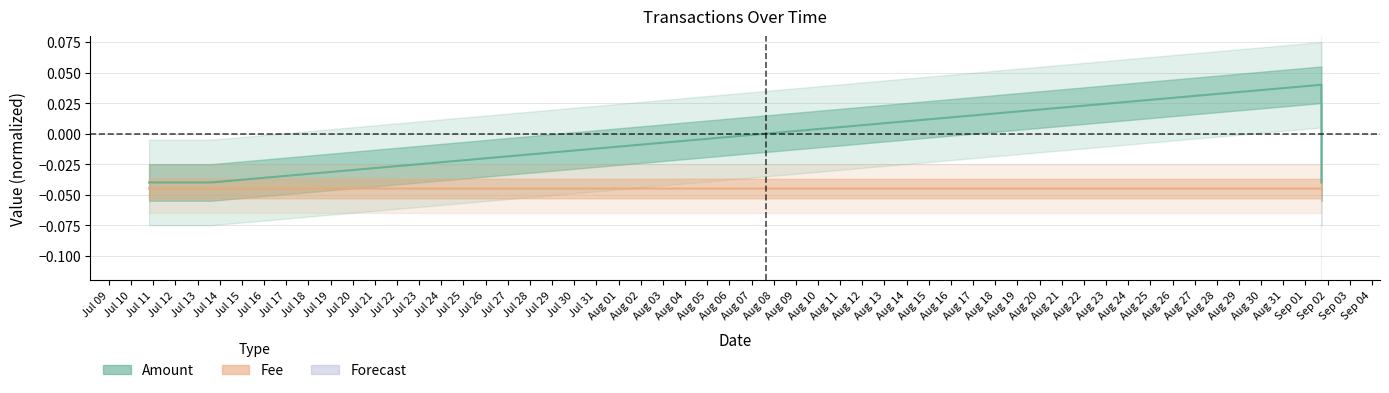

What is the difference between the maximum and minimum values in the Amount series?

0.1